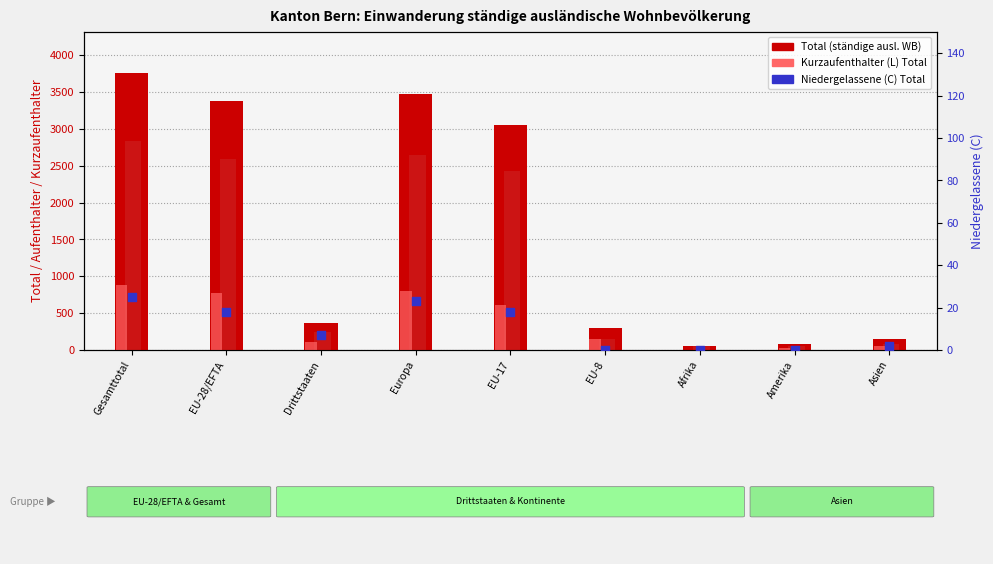

What is the total value across all series at Afrika?

114